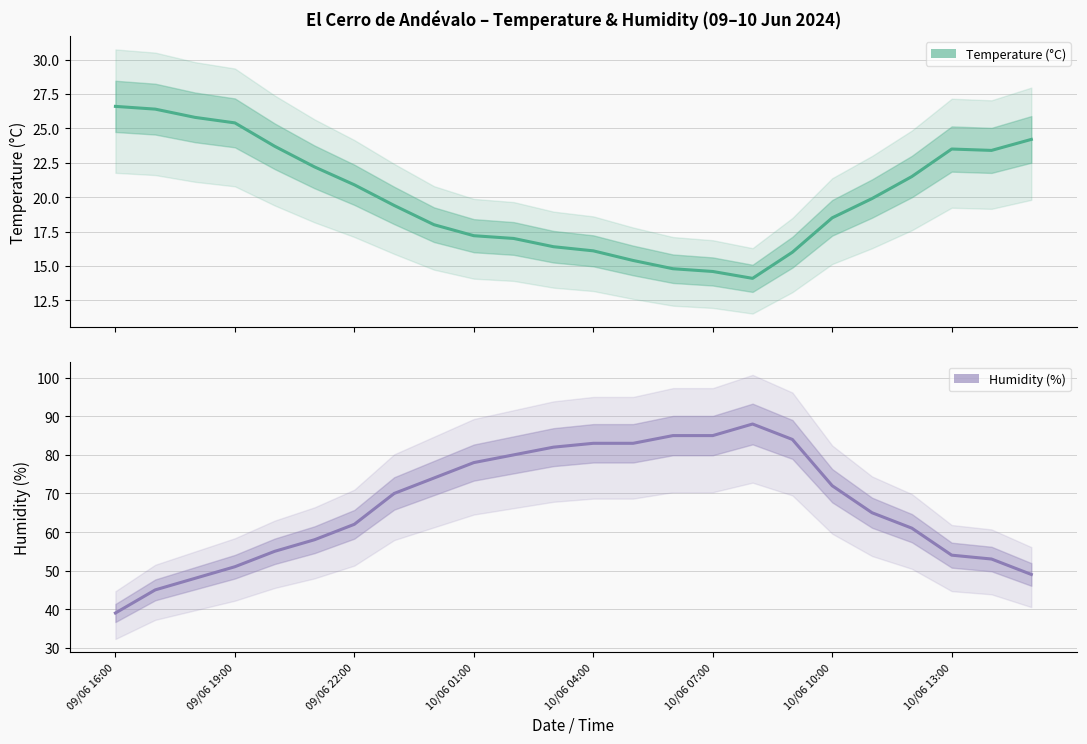

In Humidity (%), how many points are higher than both neighbors (excluding endpoints)?

1